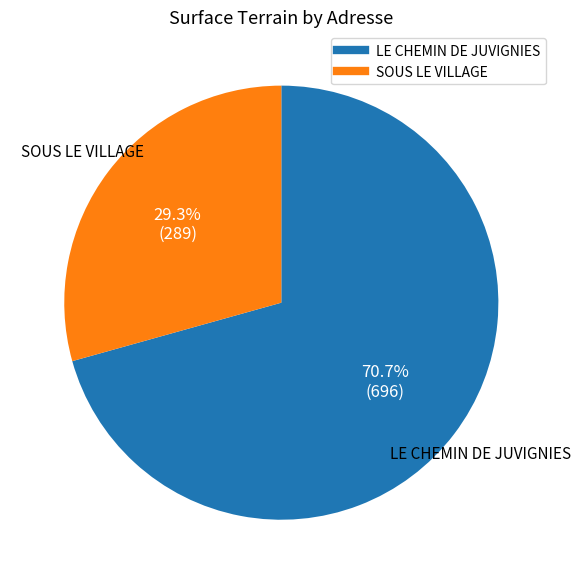

How many slices are in this pie chart?

2